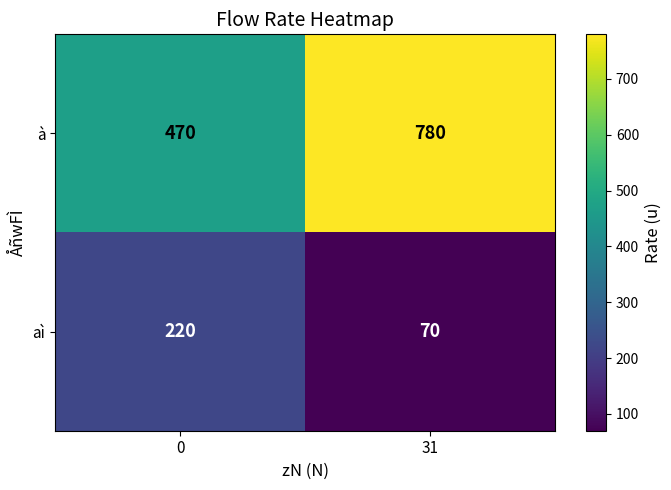

At which category is the sum across all series the highest?

31